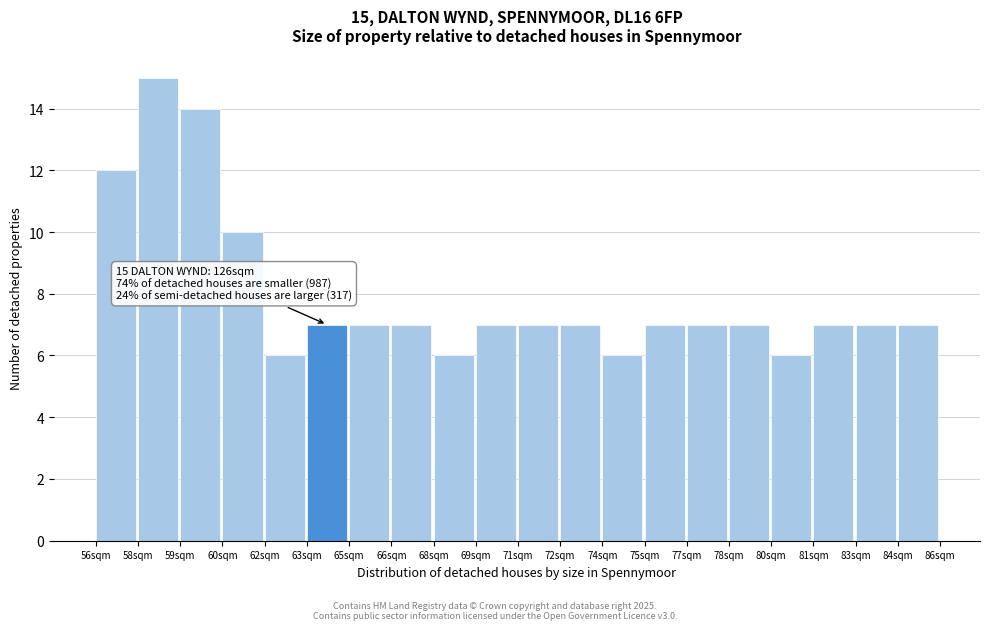

Reading left to right, list all the values displayed in this chart.

56sqm=12	58sqm=15	59sqm=14	60sqm=10	62sqm=6	63sqm=7	65sqm=7	66sqm=7	68sqm=6	69sqm=7	71sqm=7	72sqm=7	74sqm=6	75sqm=7	77sqm=7	78sqm=7	80sqm=6	81sqm=7	83sqm=7	84sqm=7